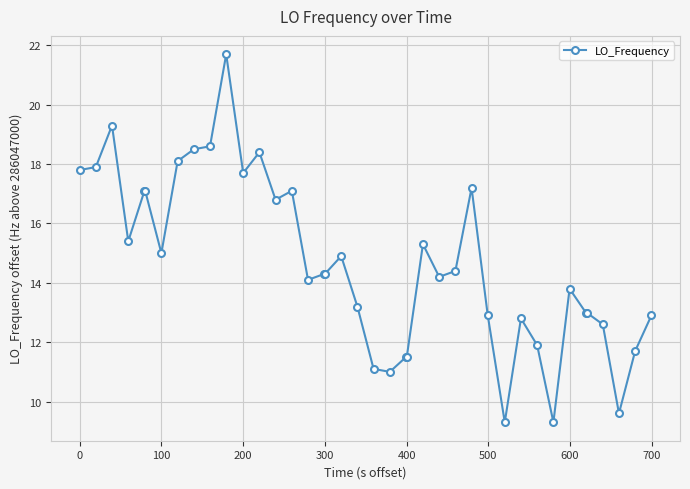

What is the sum of all values?

586.3